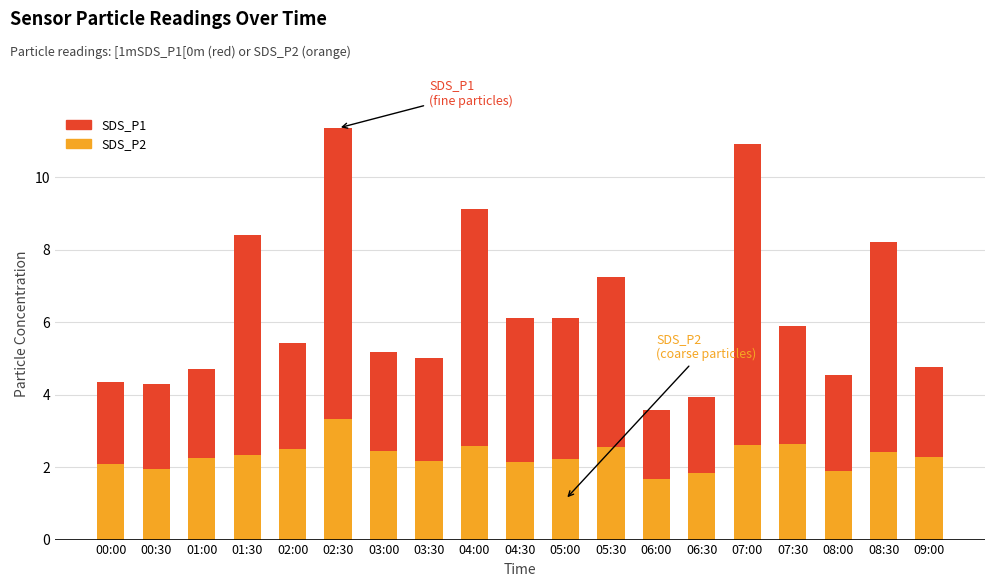

What is the minimum value for SDS_P2?

1.7